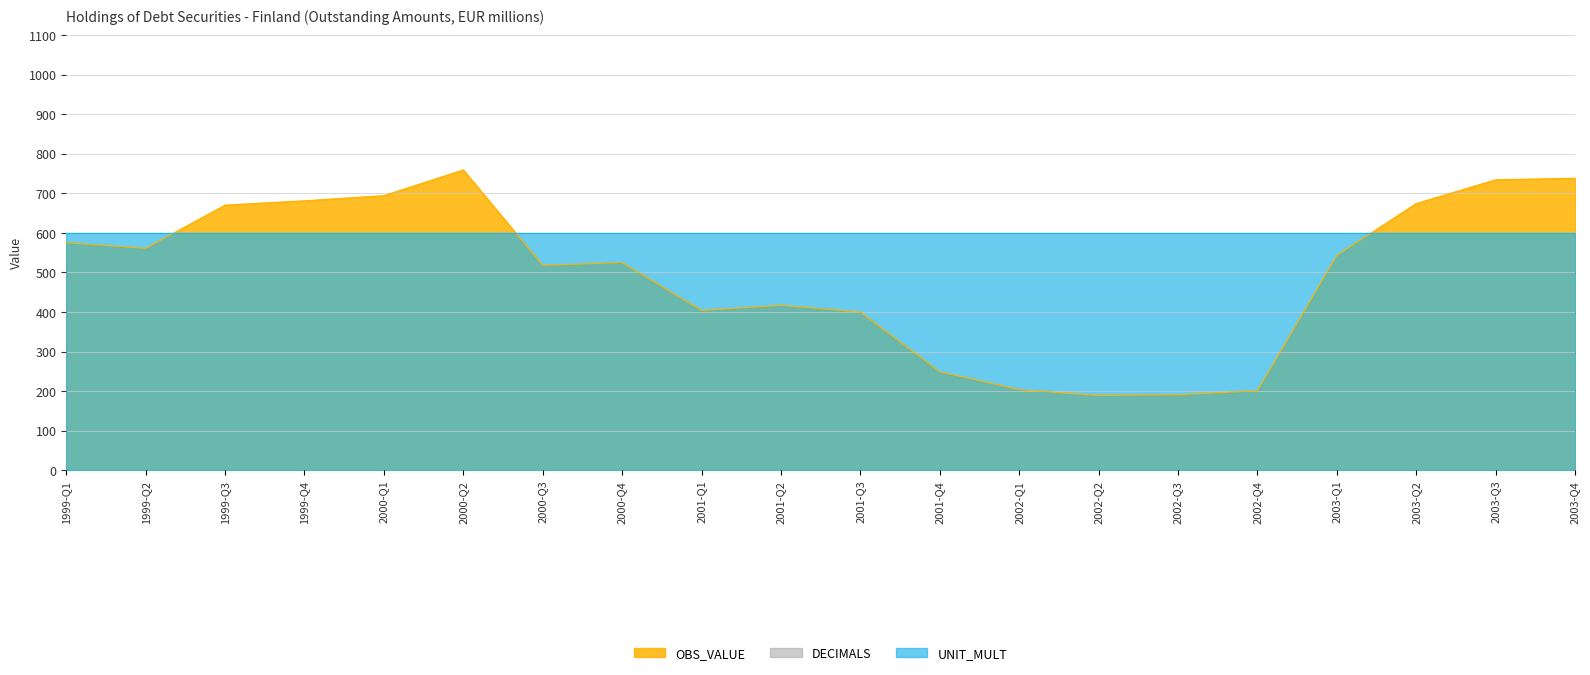

How many categories are shown in the chart?

20